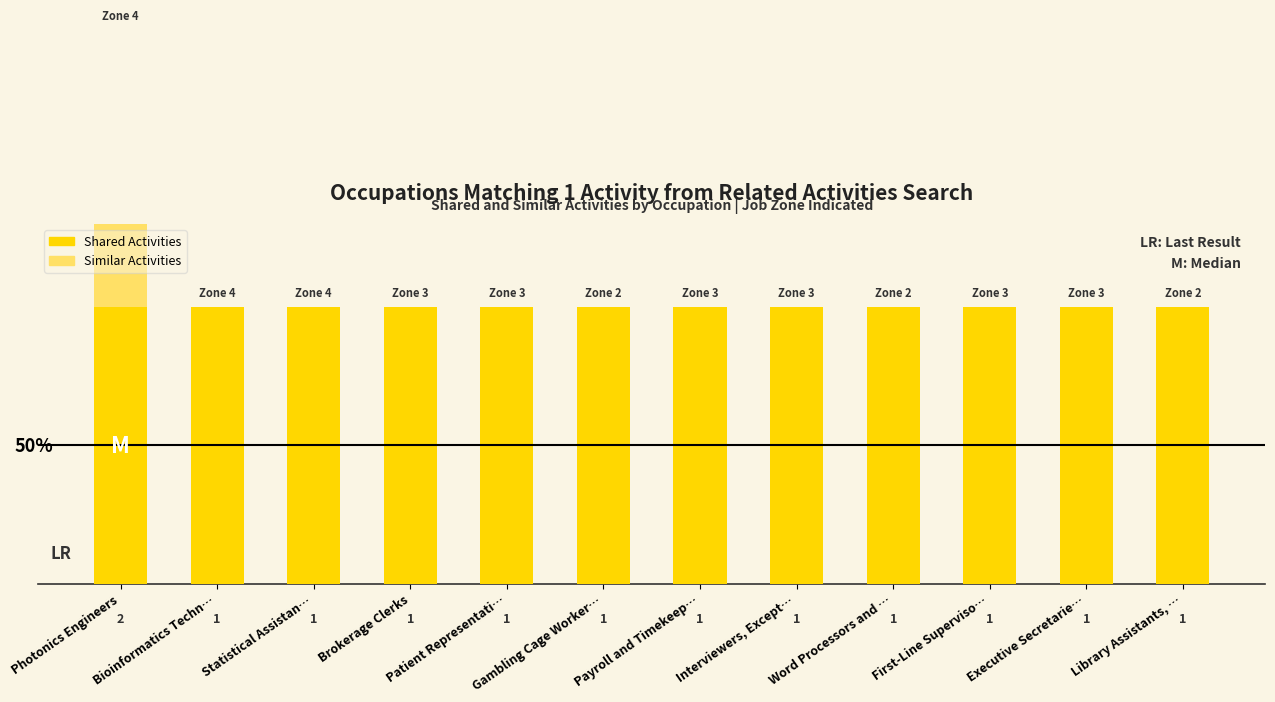

What is the spread (max minus min) of values at Executive Secretarie…?

1